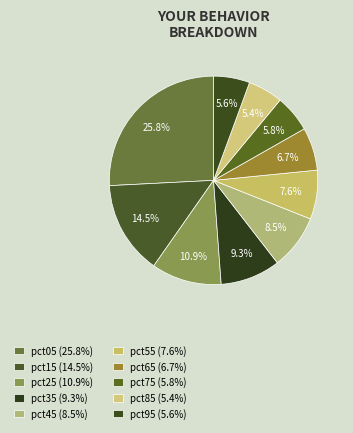

True or false: pct35 accounts for 9% of the total.

True